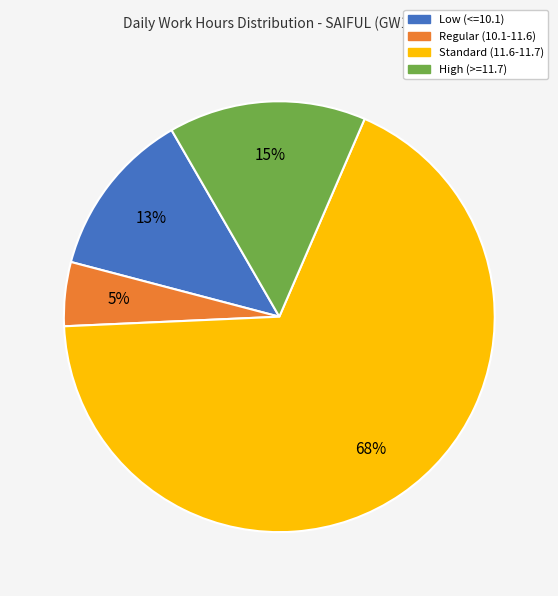

Count the number of slices in the pie.

4